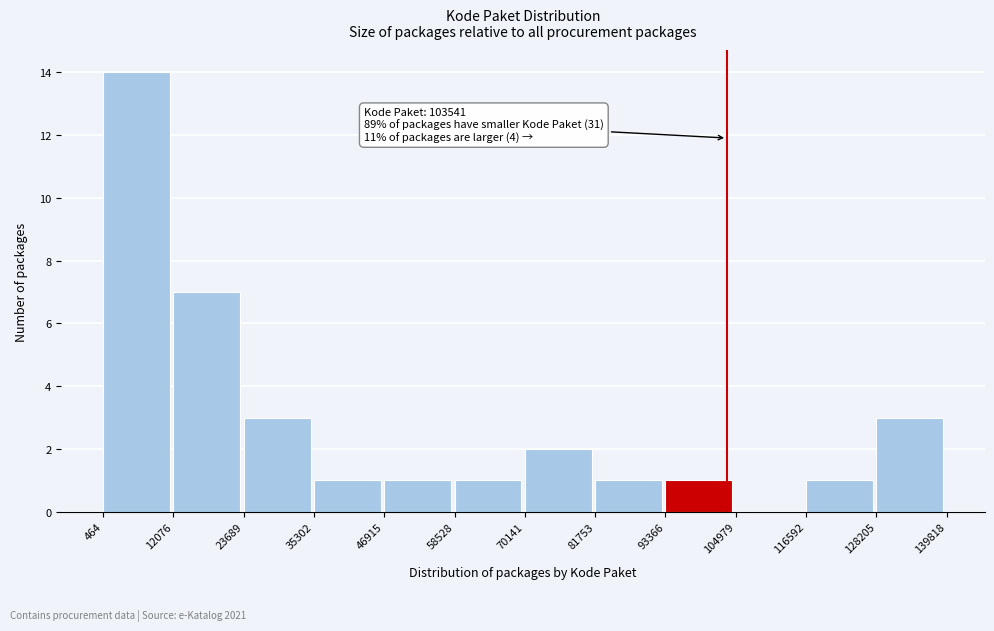

Which range on the x-axis has the tallest bar?

464 to 12076